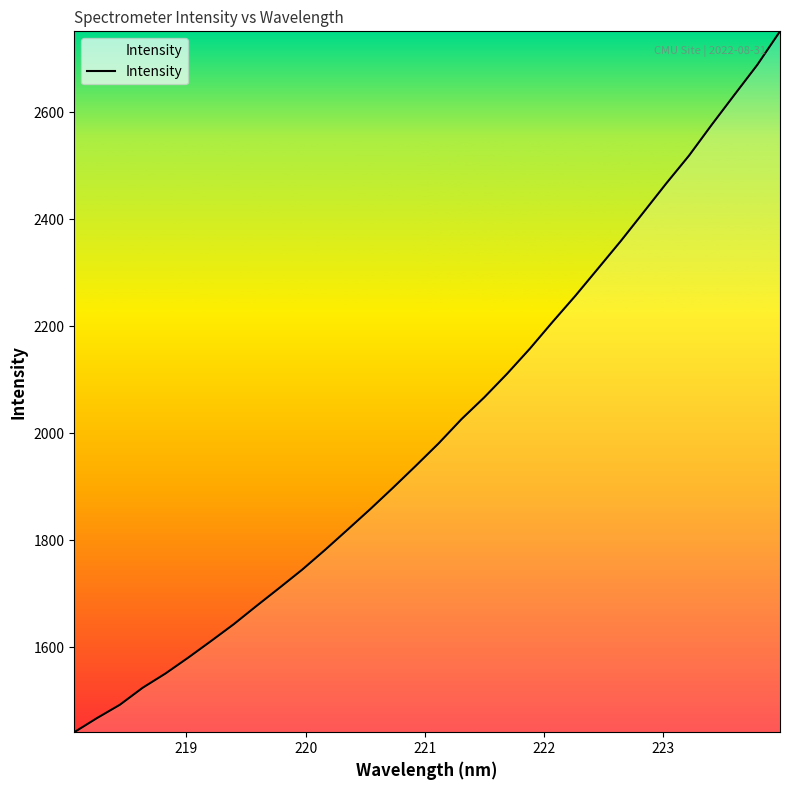

What is the average value?

2008.4